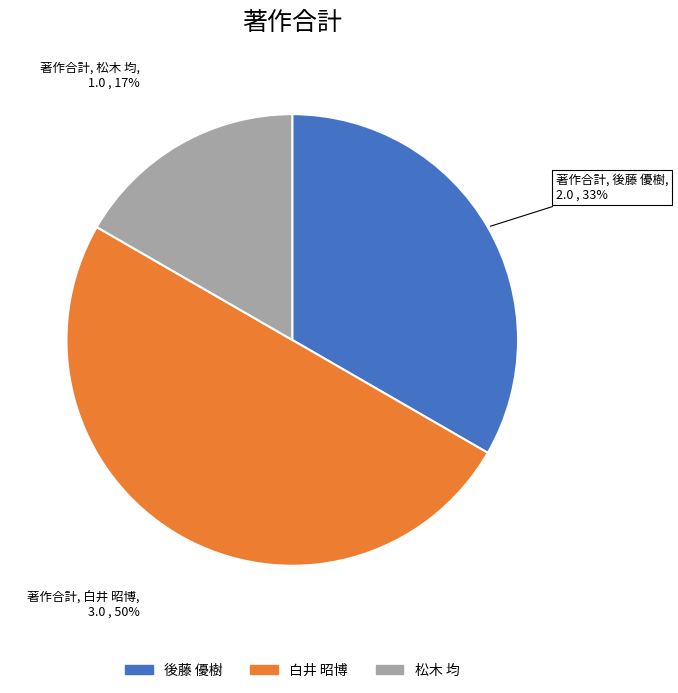

How many slices are in this pie chart?

3